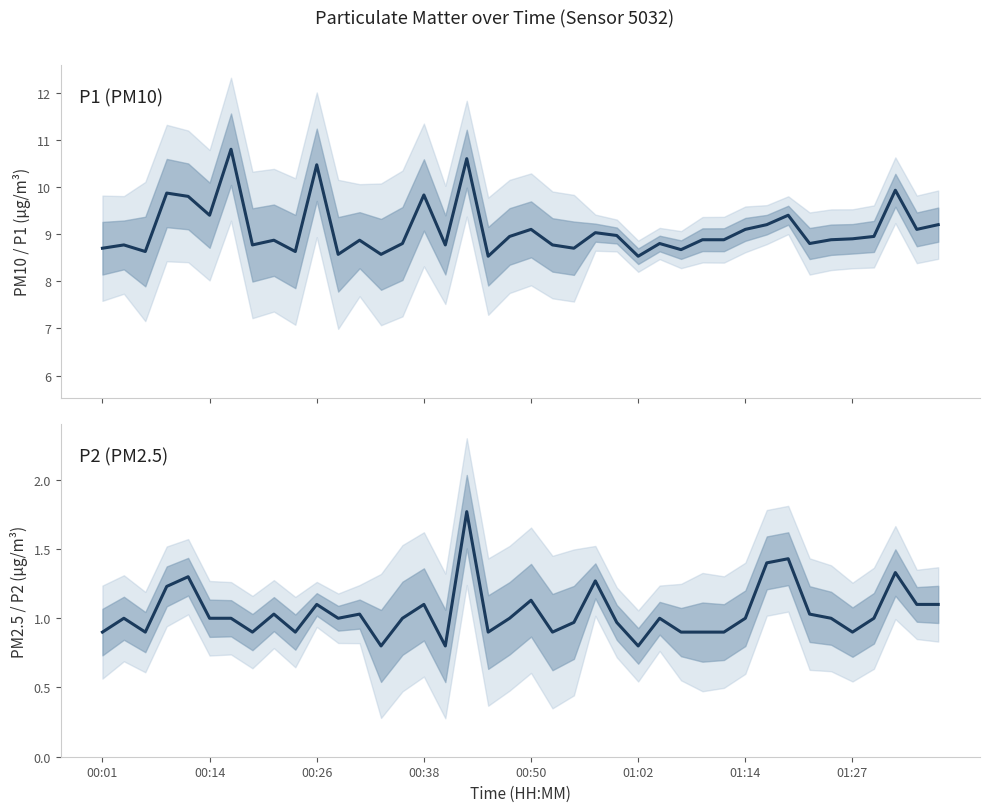

True or false: P1 (PM10) has more than 1 points higher than both neighbors.

True